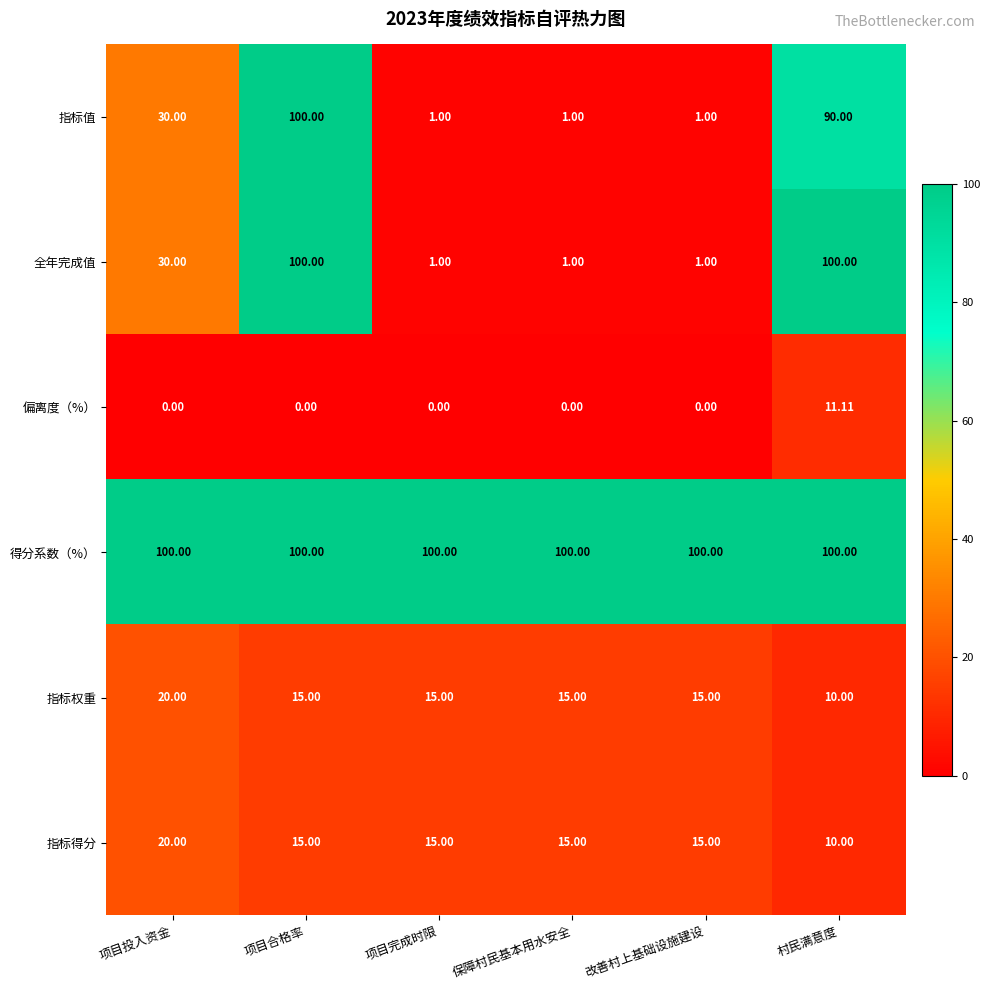

At which label does 指标权重 reach its minimum?

村民满意度